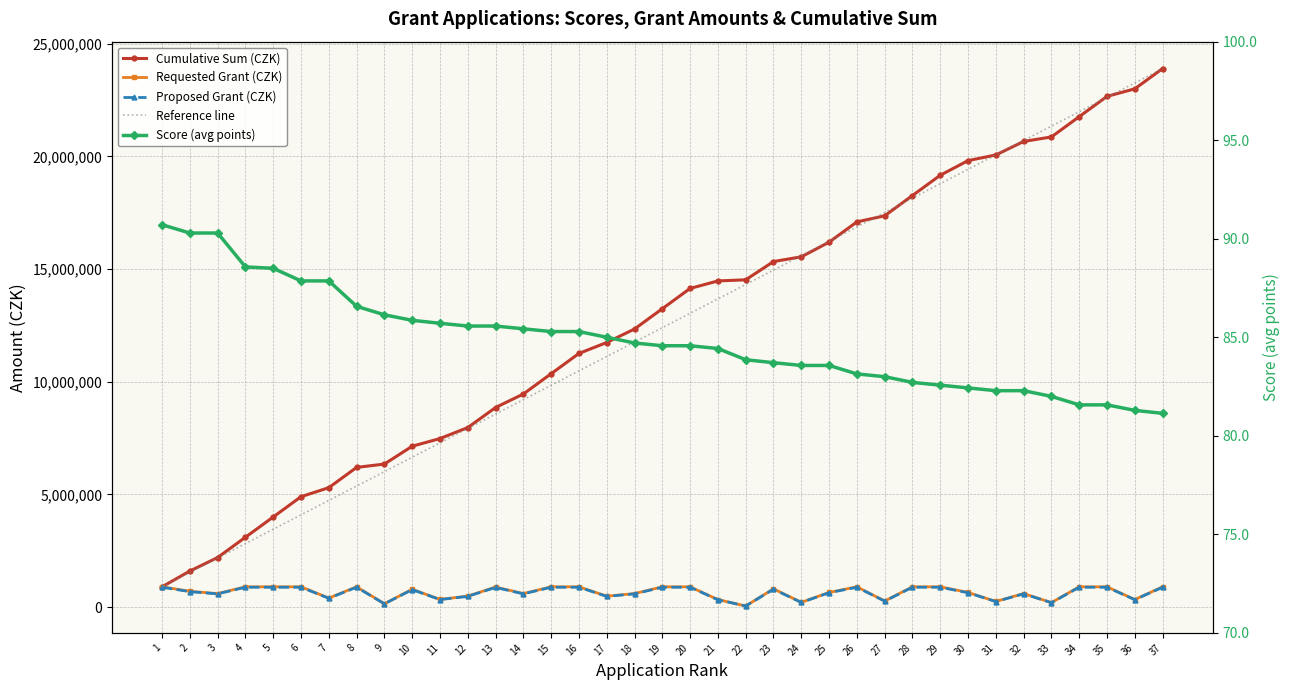

True or false: Cumulative Sum and Score intersect in this chart.

False